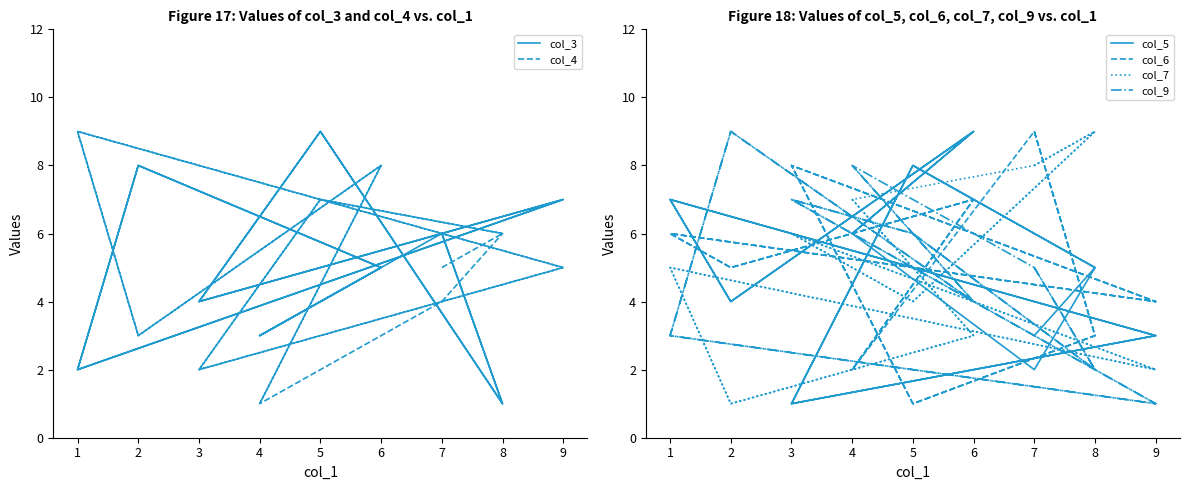

What is the value of the col_4 point at the 7th from the left?

3